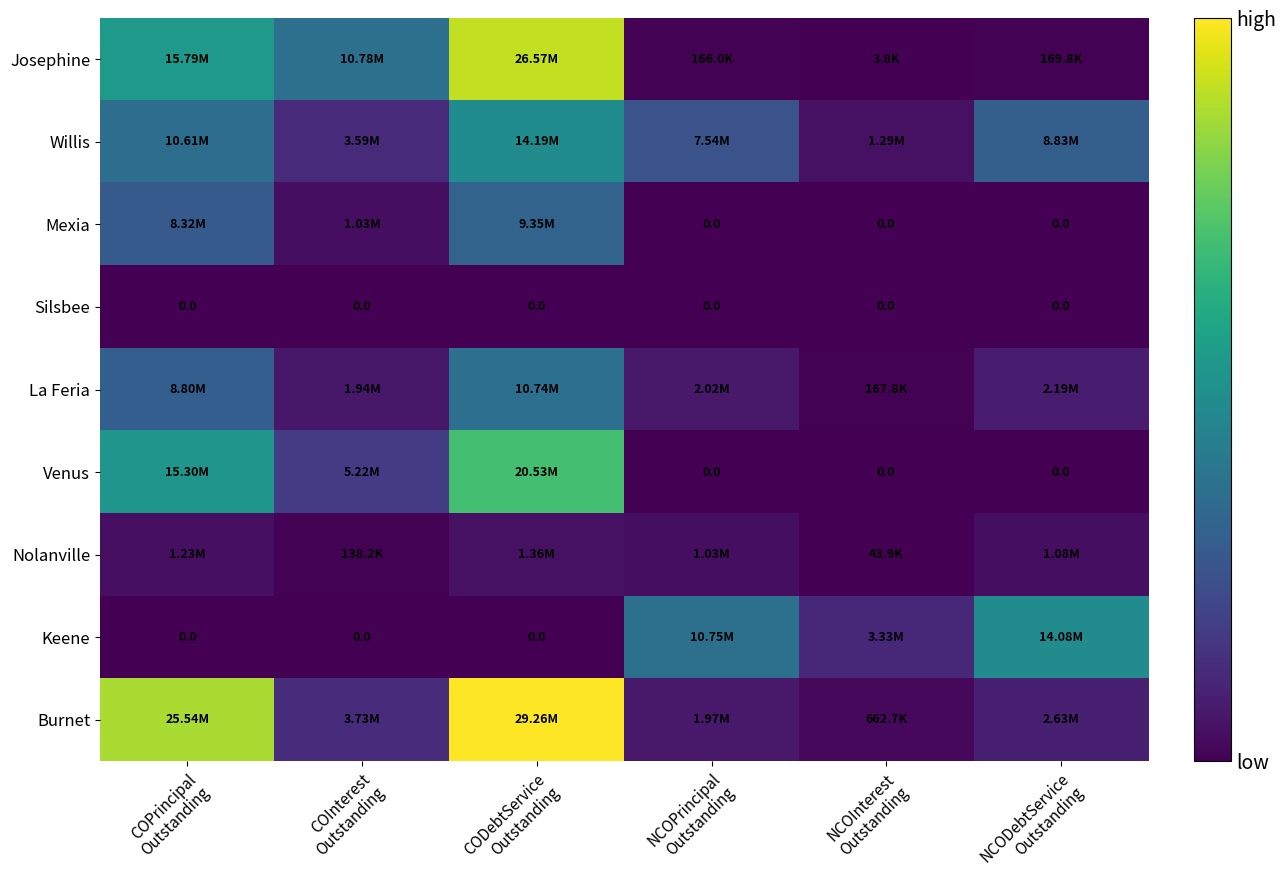

At how many categories does at least one series exceed 22323971?

2